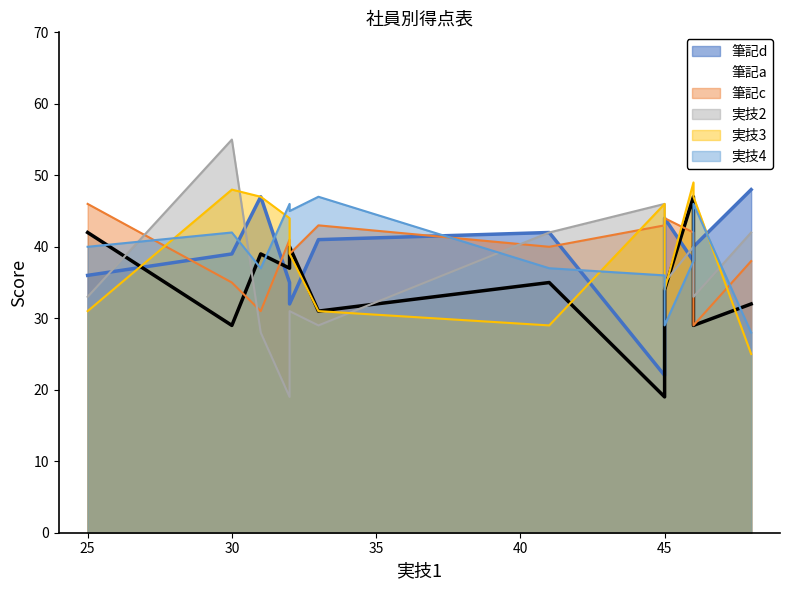

Count the number of categories in the chart.

12